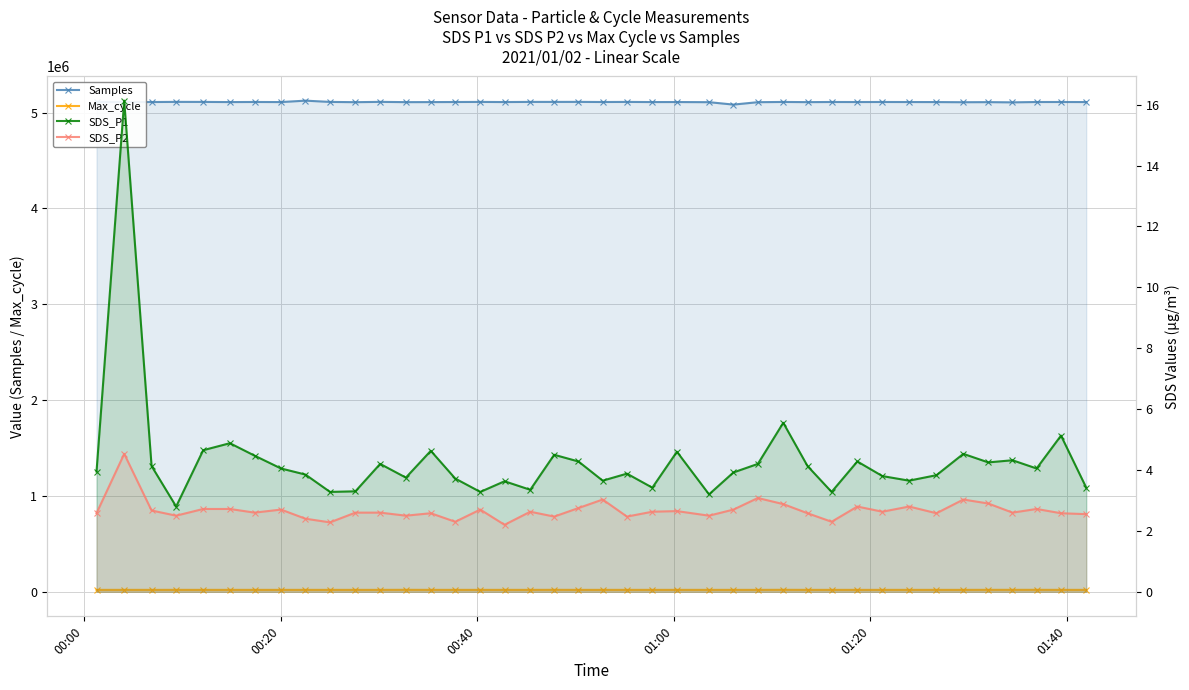

What are all the series names shown in the legend?

Samples, Max_cycle, SDS_P1, SDS_P2